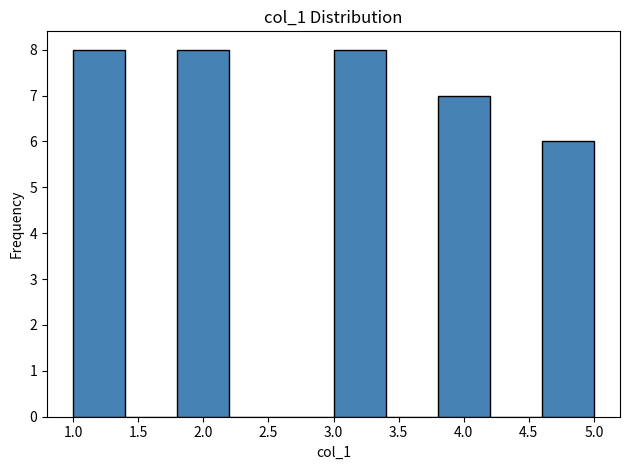

Reading left to right, list every bar in this chart as the range it spans on the x-axis followed by its height. The values are not printed on the chart, so give them approximately, as read against the axis.

1.0 to 1.4: 8
1.4 to 1.8: 0
1.8 to 2.2: 8
2.2 to 2.6: 0
2.6 to 3.0: 0
3.0 to 3.4: 8
3.4 to 3.8: 0
3.8 to 4.2: 7
4.2 to 4.6: 0
4.6 to 5.0: 6